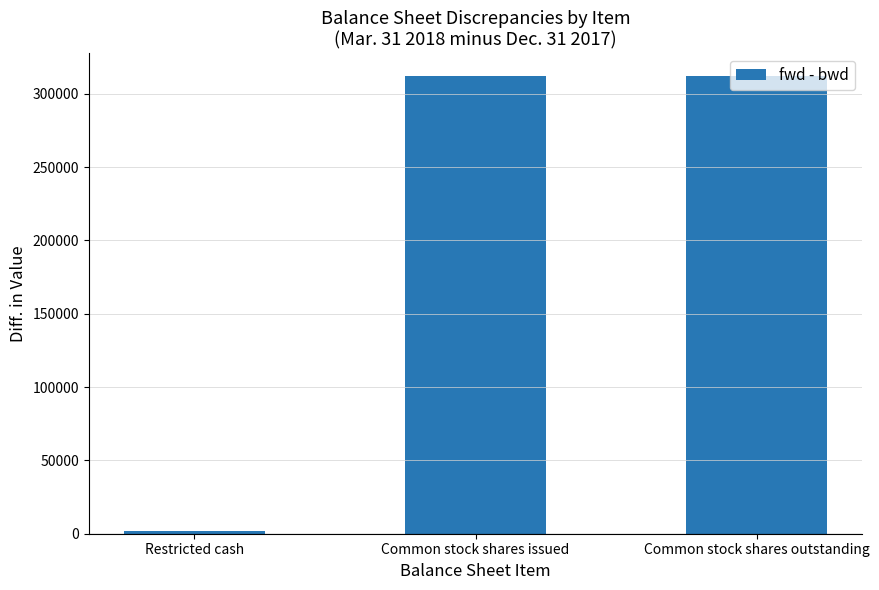

Reading right to left, extract all data points from this chart.

312012	312012	2181